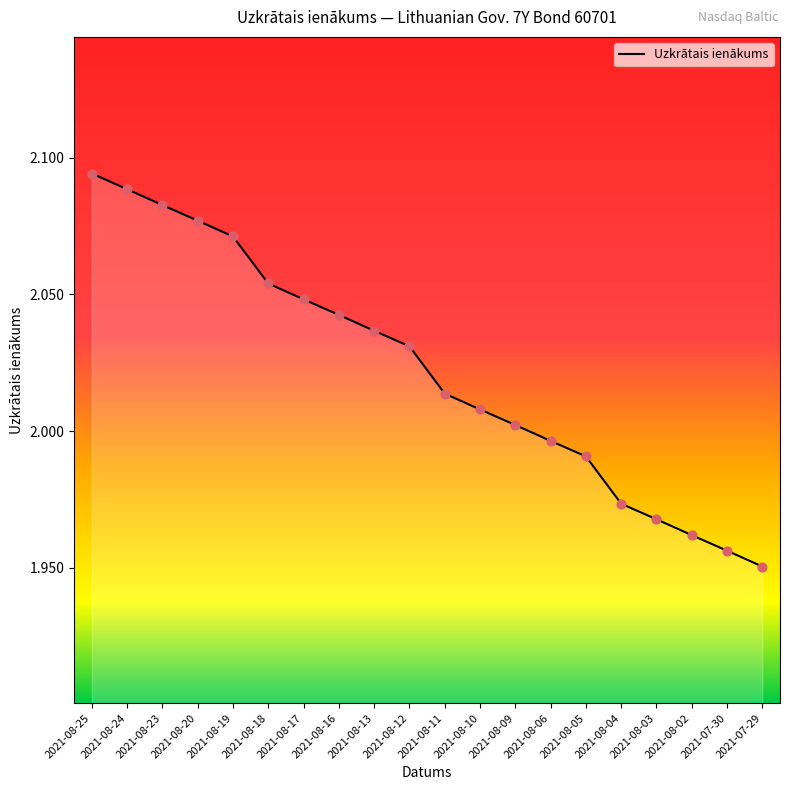

Between 2021-08-11 and 2021-08-10, which is larger?

2021-08-11